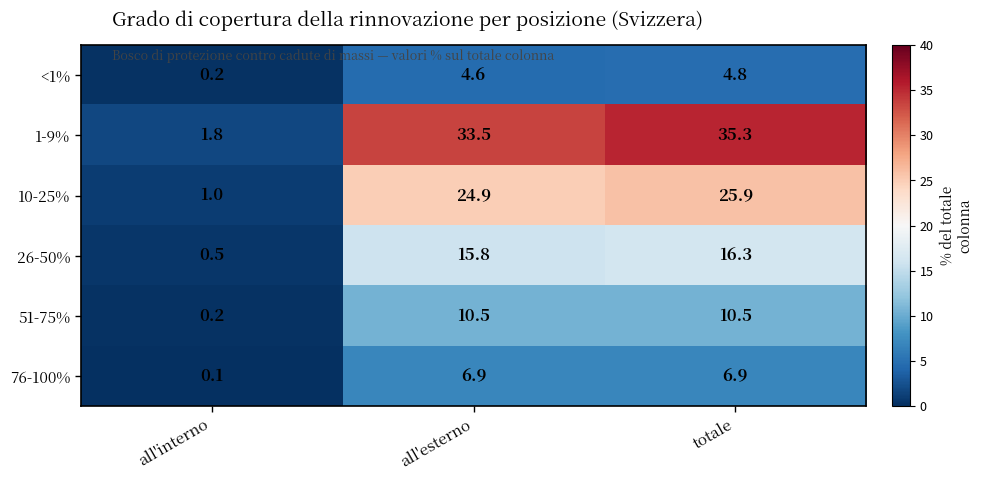

Is it true that 51-75% equals 16.3 at totale?

False